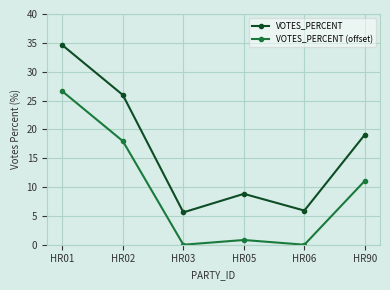

List the series in order of their overall mean, lowest first.

VOTES_PERCENT (offset), VOTES_PERCENT